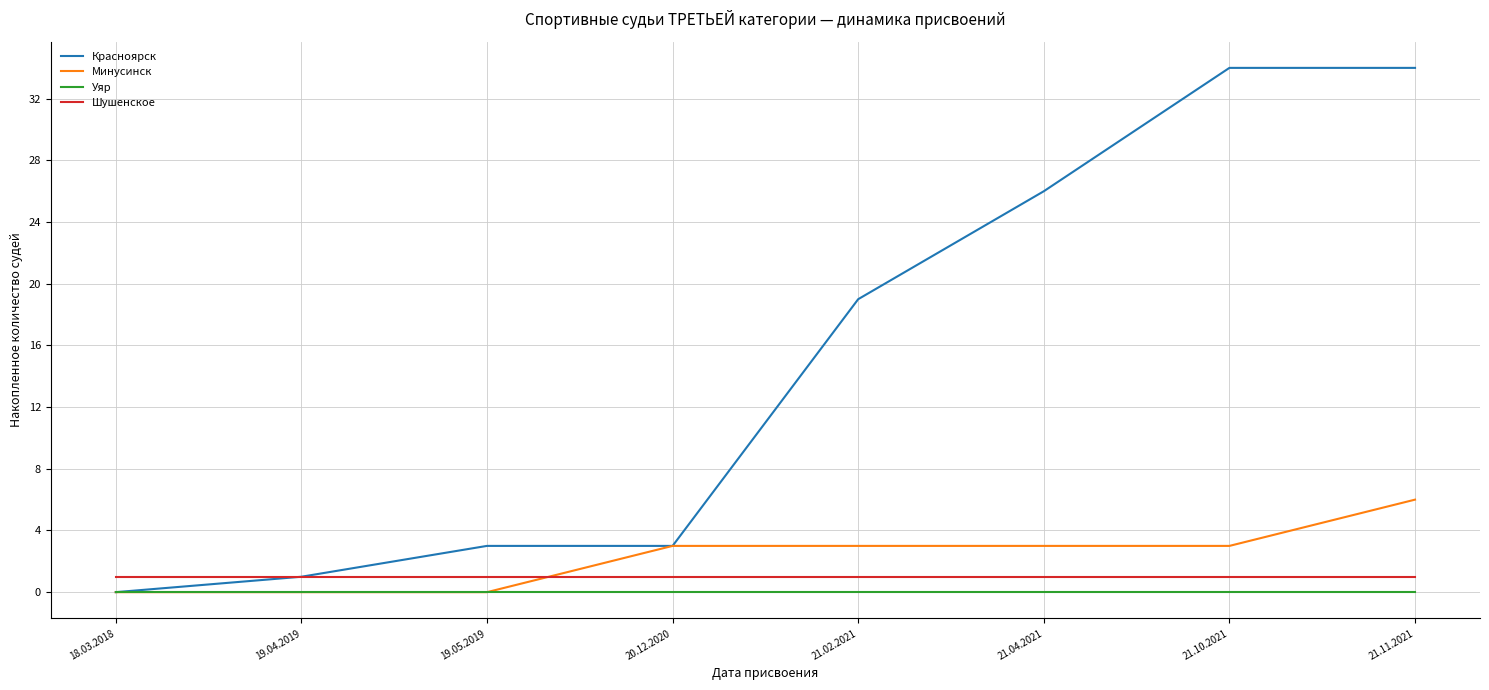

What is the total value across all series at 21.04.2021?

30